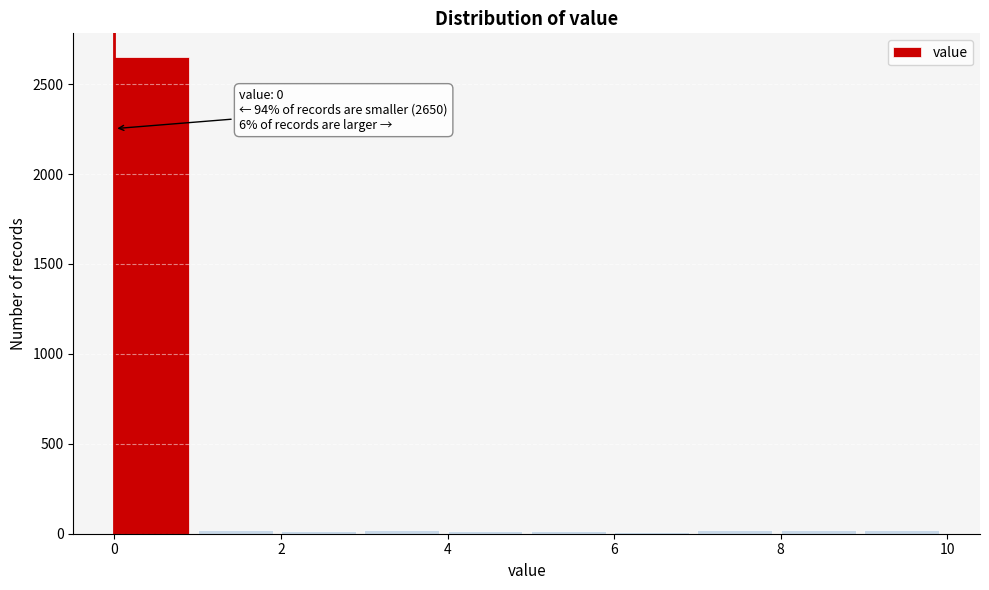

Which range on the x-axis has the tallest bar?

0 to 1